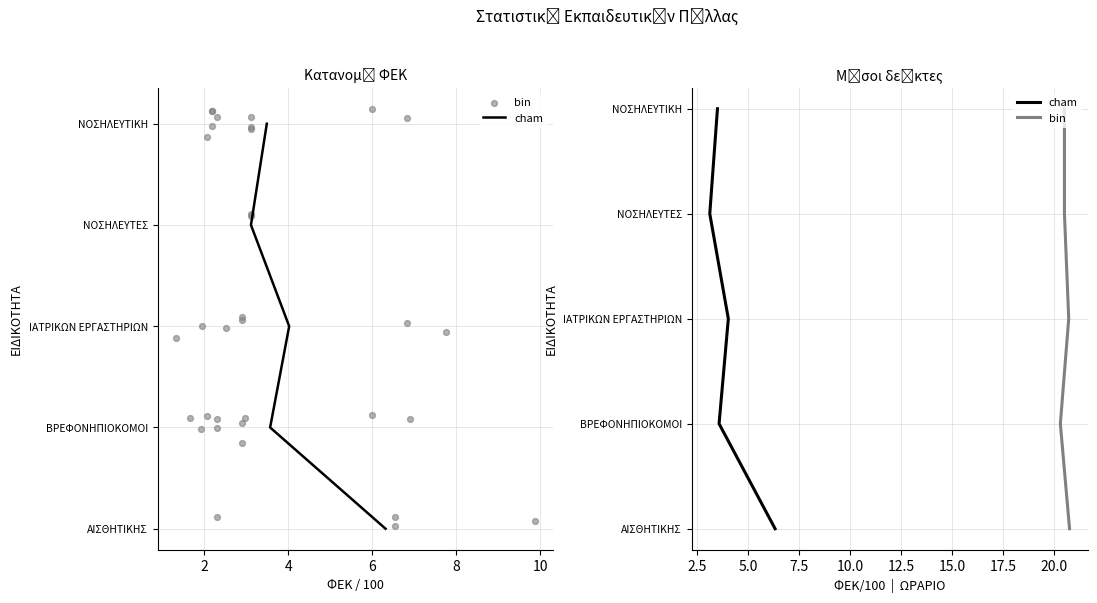

Is the value of cham at 4 greater than the value of bin at 0?

Yes